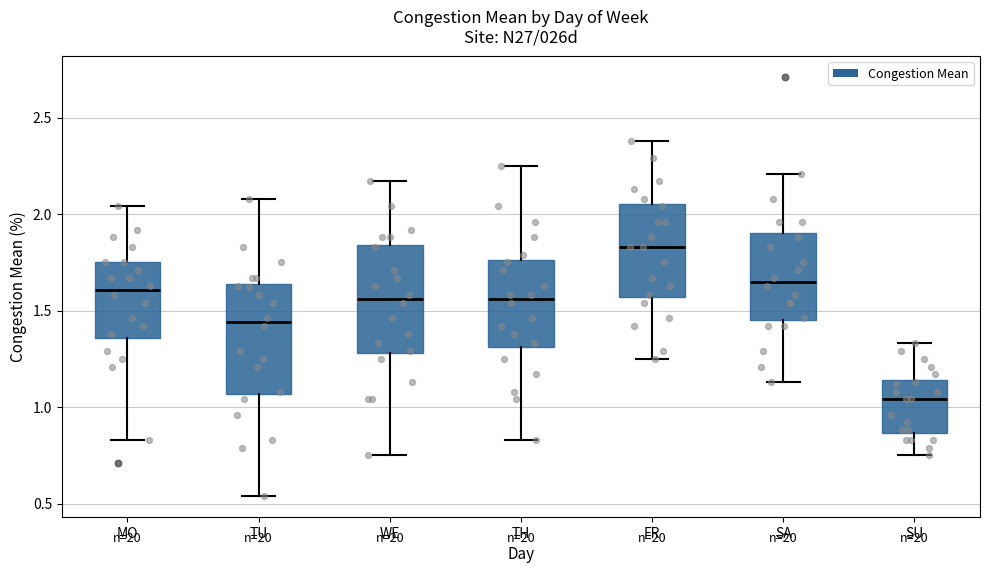

Which box's median line is the lowest?

SU